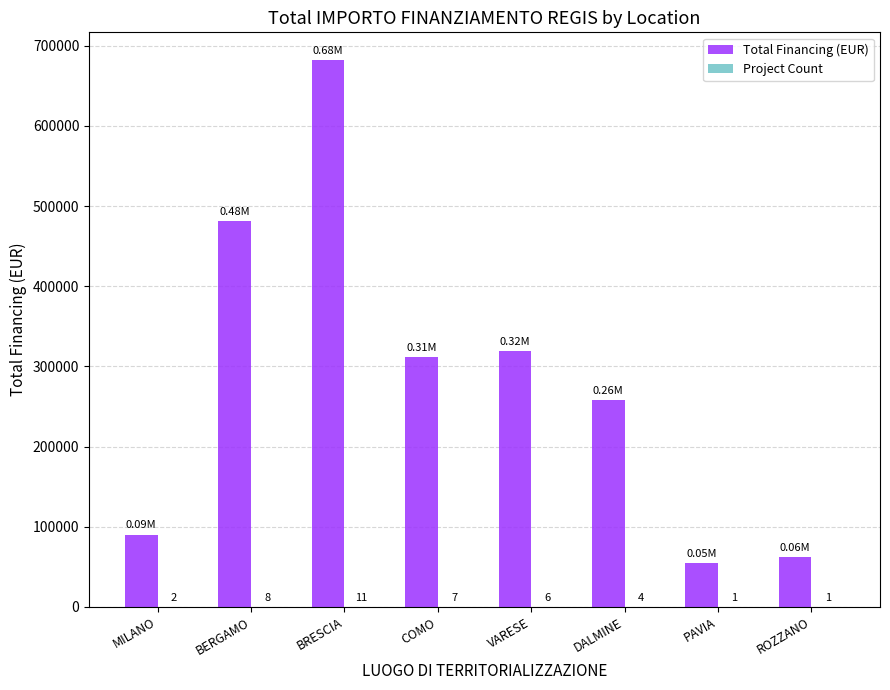

Are the bars grouped side by side (vs. stacked)?

Yes